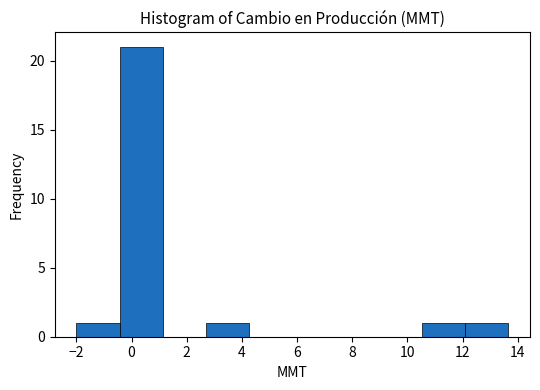

Reading left to right, transcribe this chart: for each bar, give the range it covers on the x-axis and its height. Neither the bar edges nor the heights are printed on the chart, so give them approximately, as read against the axes.

-2.0 to -0.4: 1
-0.4 to 1.2: 21
1.2 to 2.6: 0
2.6 to 4.2: 1
4.2 to 5.8: 0
5.8 to 7.4: 0
7.4 to 9.0: 0
9.0 to 10.6: 0
10.6 to 12.0: 1
12.0 to 13.6: 1